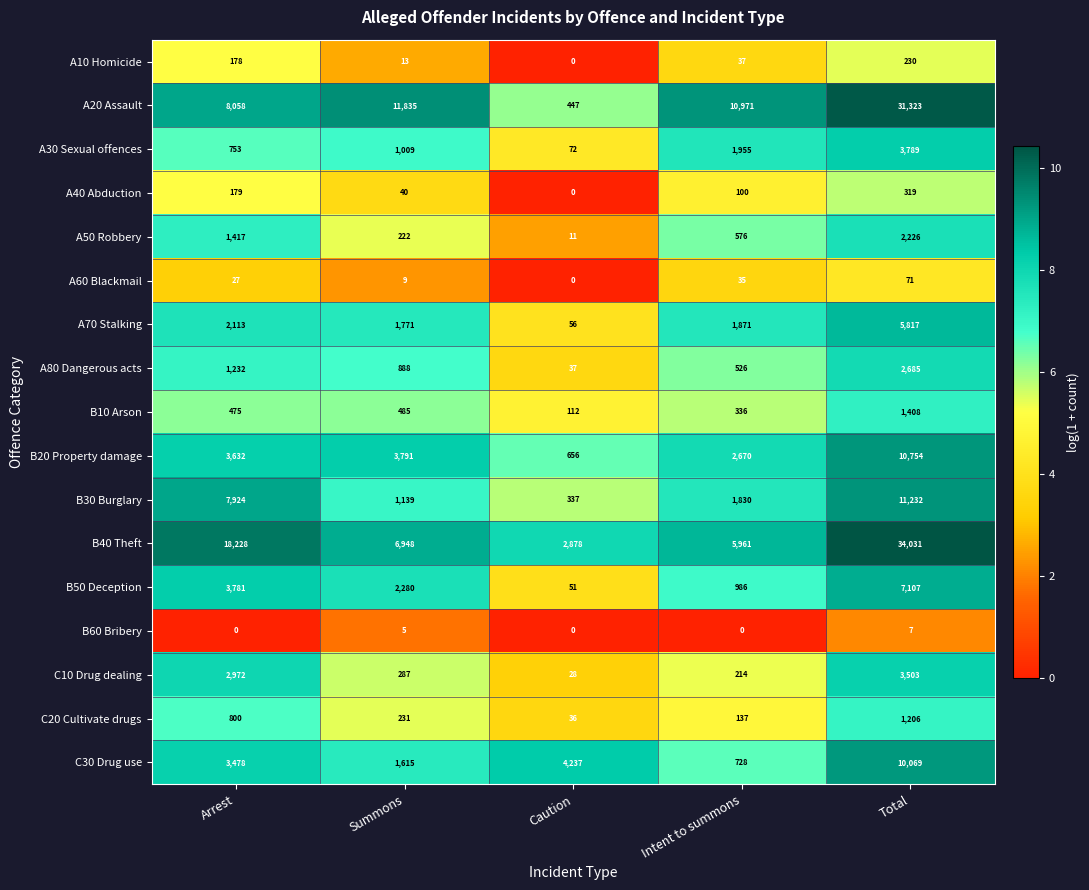

List the series in order of their peak value, lowest first.

B60 Bribery, A60 Blackmail, A10 Homicide, A40 Abduction, C20 Cultivate drugs, B10 Arson, A50 Robbery, A80 Dangerous acts, C10 Drug dealing, A30 Sexual offences, A70 Stalking, B50 Deception, C30 Drug use, B20 Property damage, B30 Burglary, A20 Assault, B40 Theft